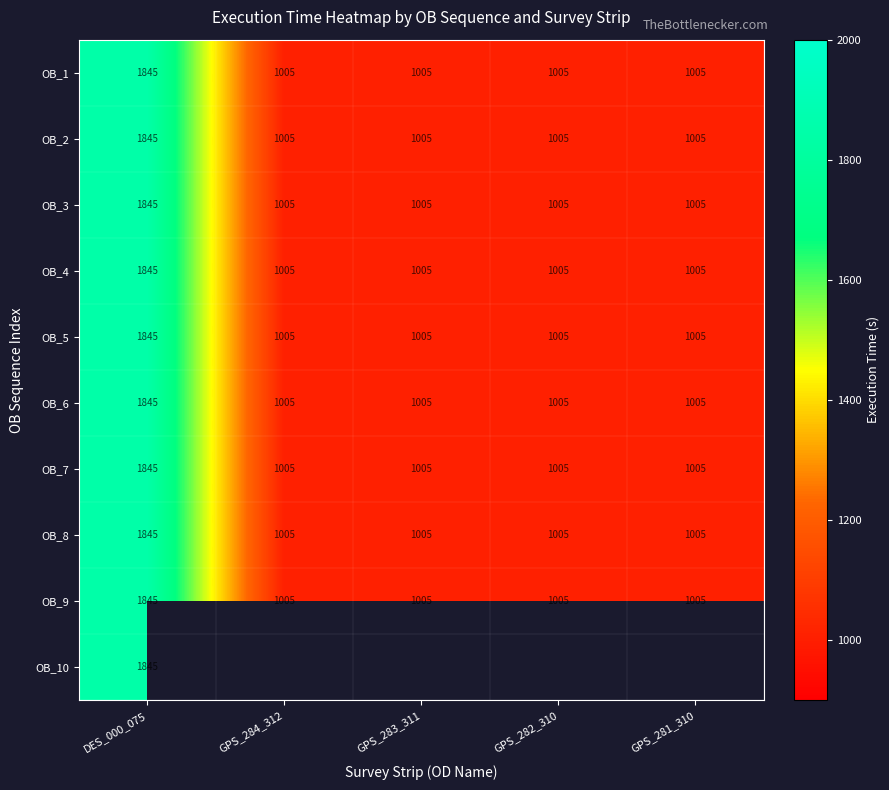

What is the maximum value shown in the chart?

1845.0